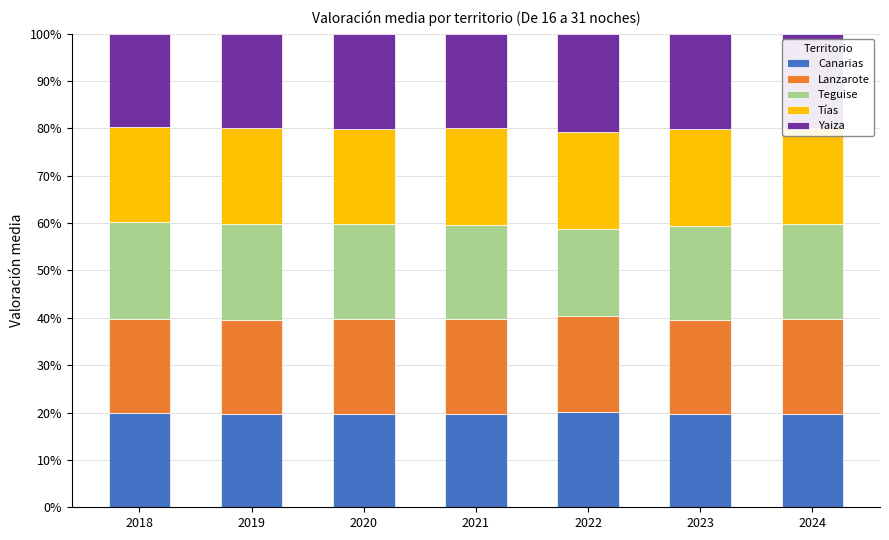

What is the maximum value for Canarias?

20.1